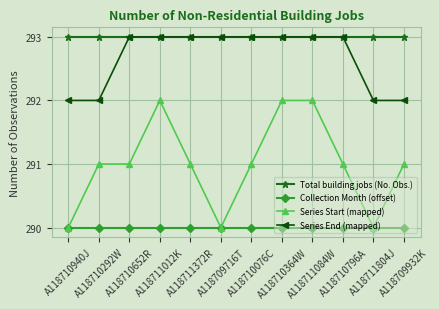

What is the sum of all Collection Month (offset) values?

3480